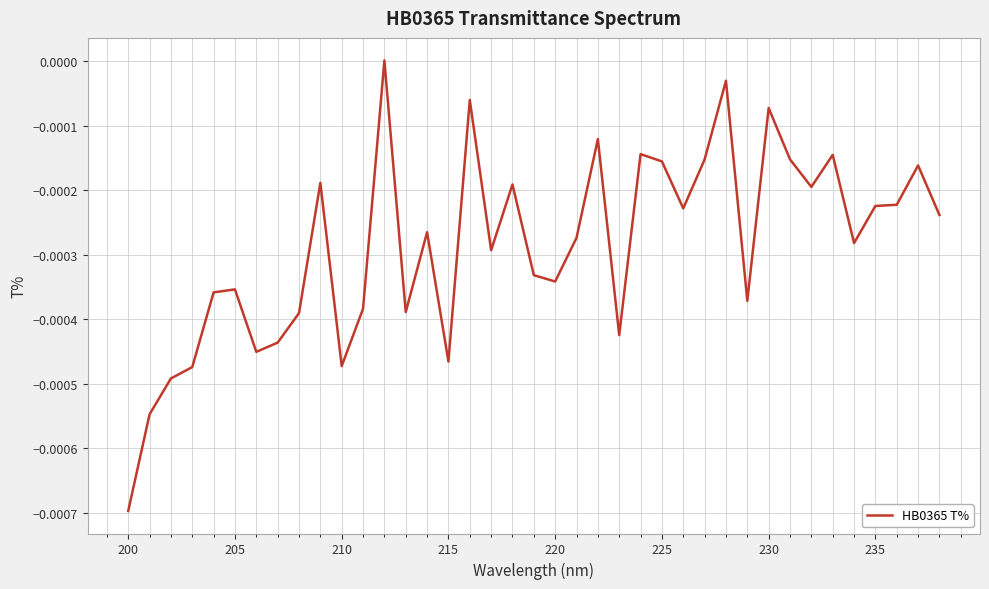

How many interior local valleys (lower than both neighbors) does the data have?

11